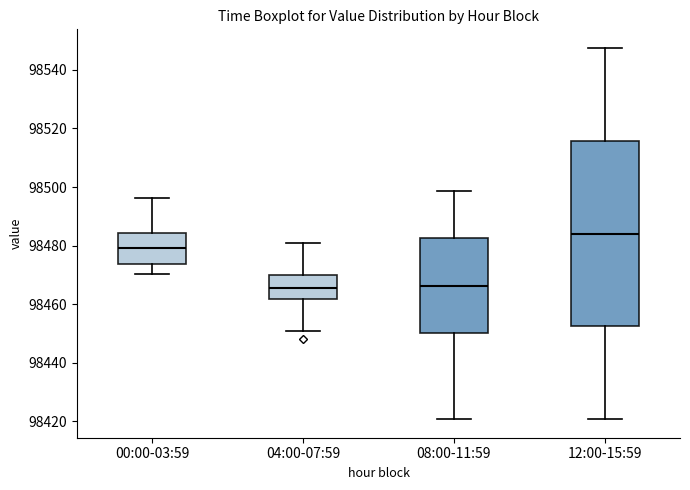

Which box's median line is the highest?

12:00-15:59